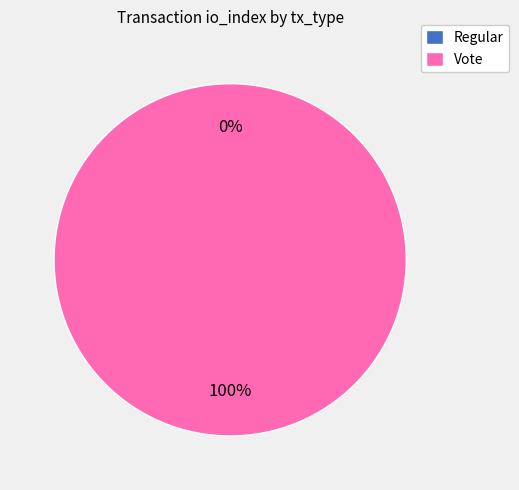

Is it true that Vote is 100% of the pie?

True